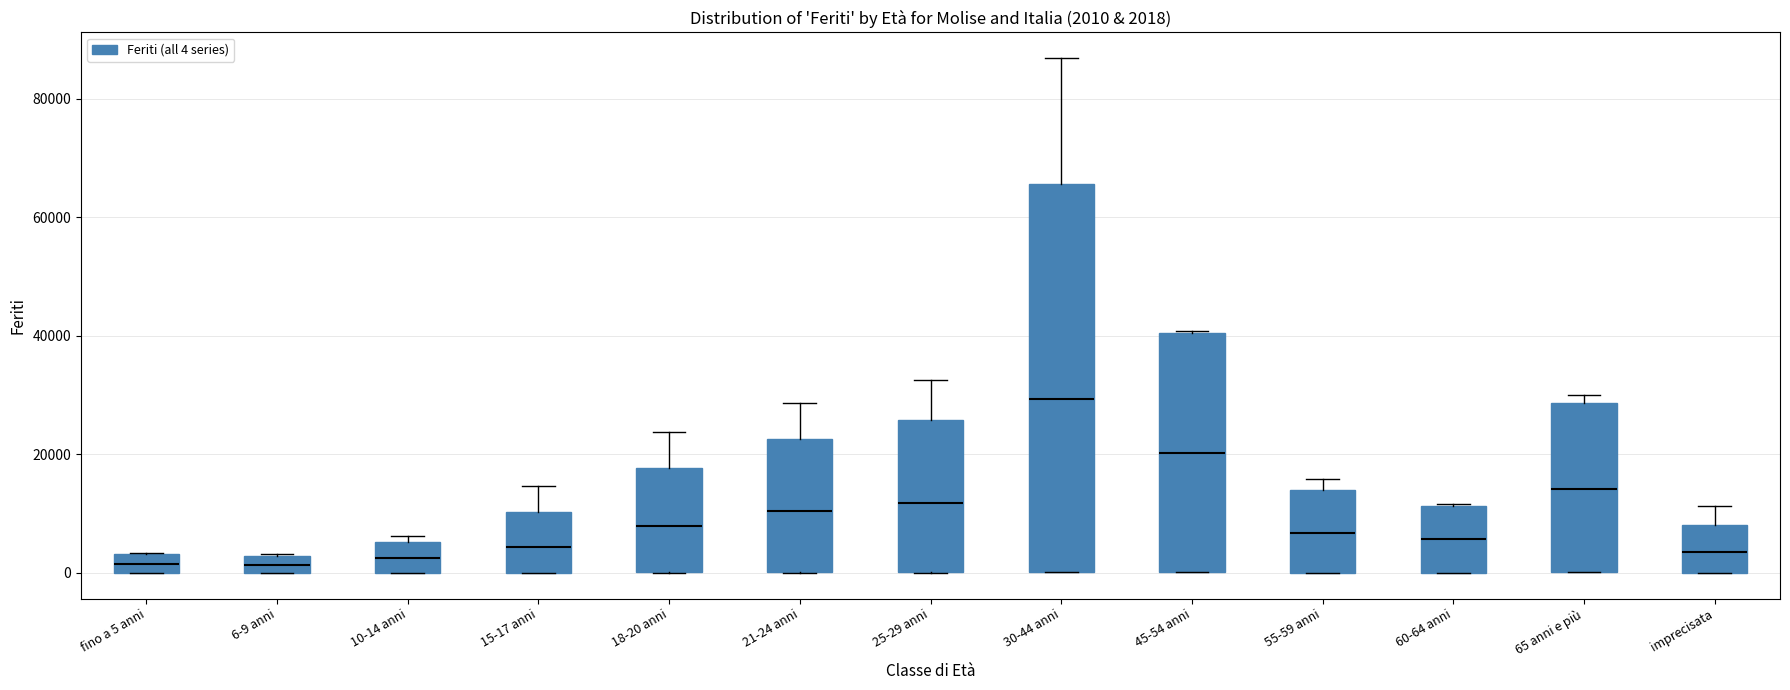

Which box's median line is the highest?

30-44 anni